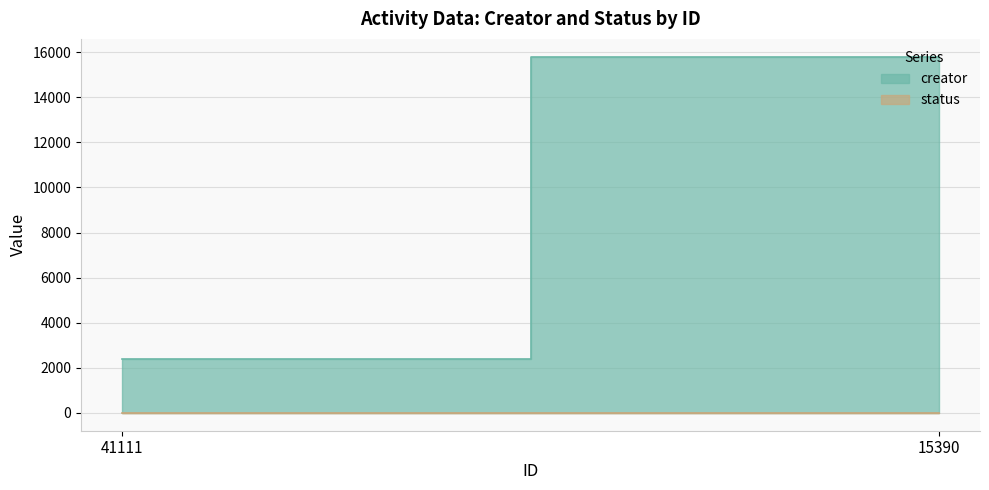

Count the number of categories in the chart.

2